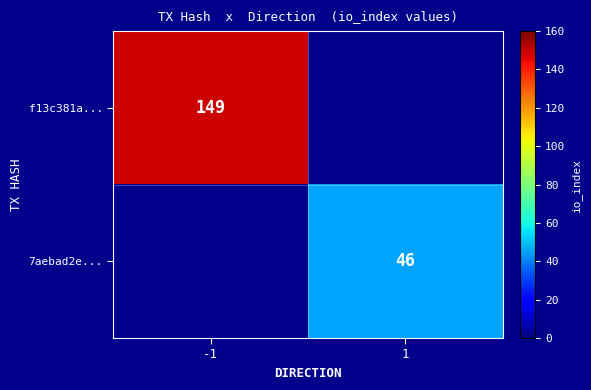

The value of 7aebad2e... at 1 is 46. True or false?

True